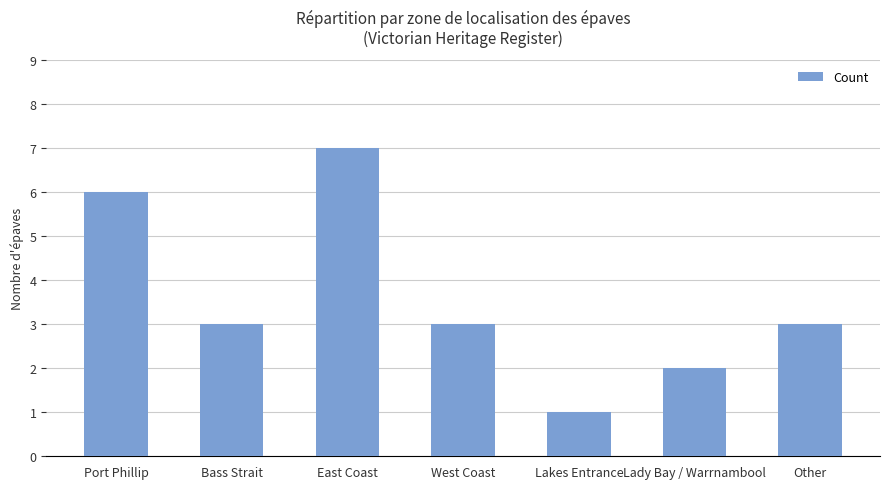

What position from the right is Lady Bay / Warrnambool?

2